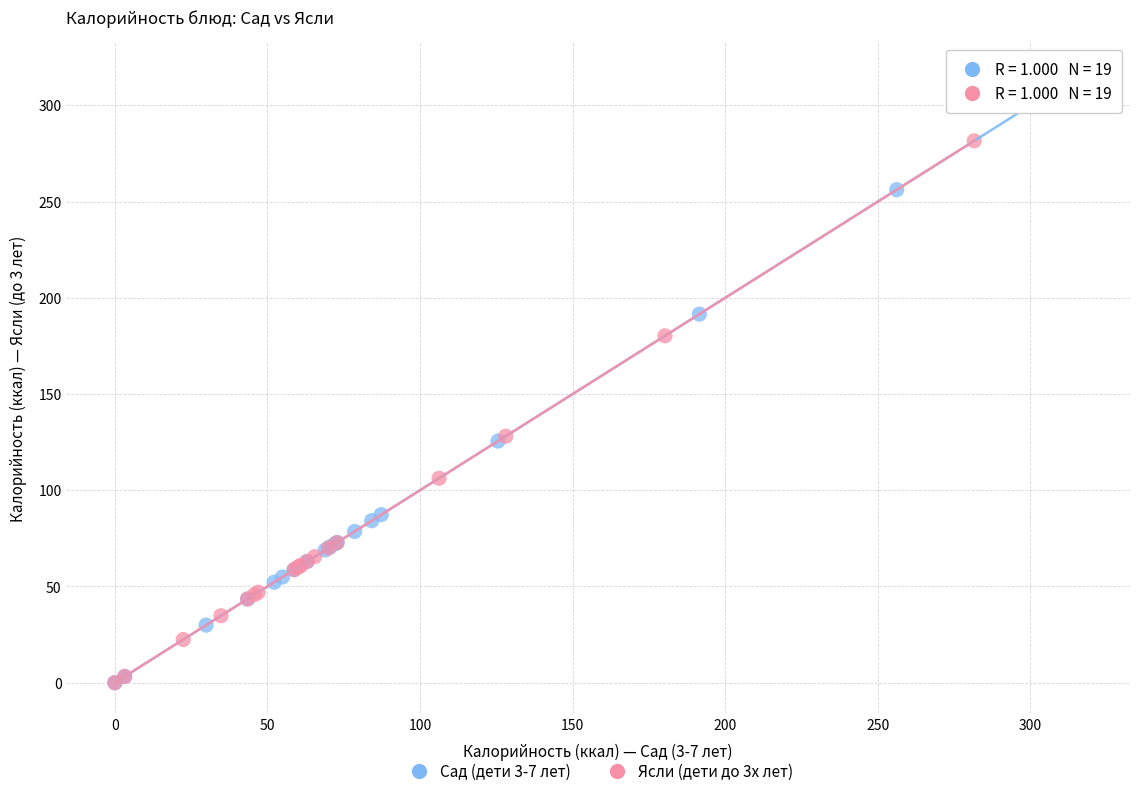

Which series has the largest Y range (max minus min)?

Сад (дети 3-7 лет)